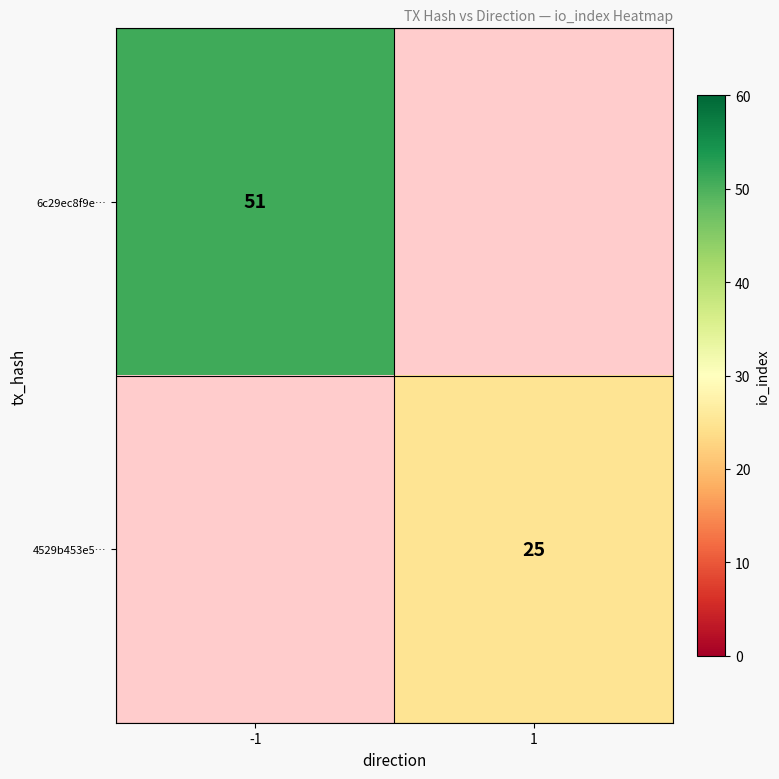

True or false: 6c29ec8f9e… has a value of 51 at -1.

True